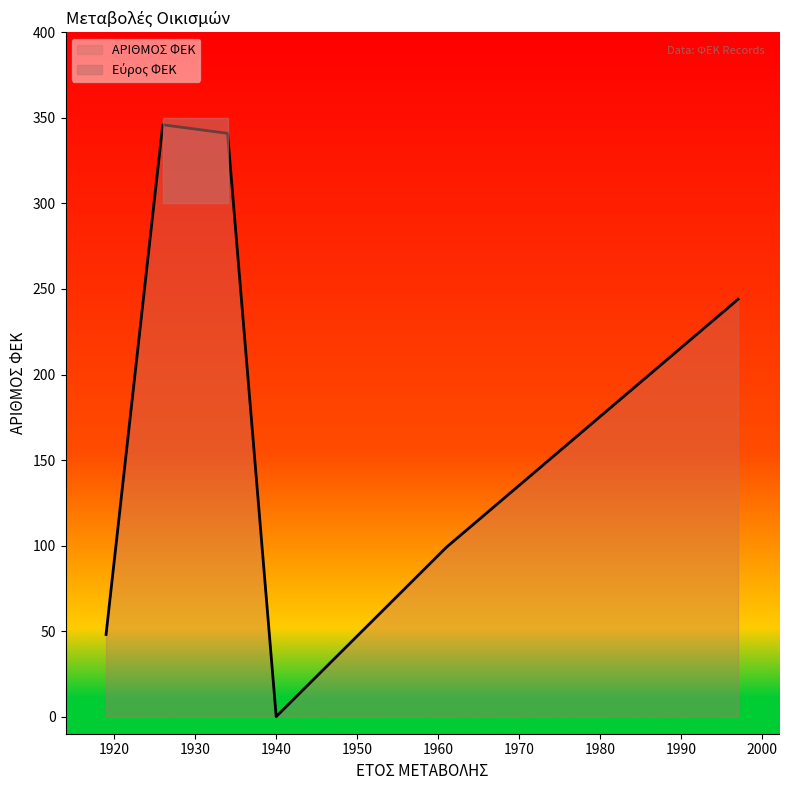

How many distinct data groups are displayed?

1